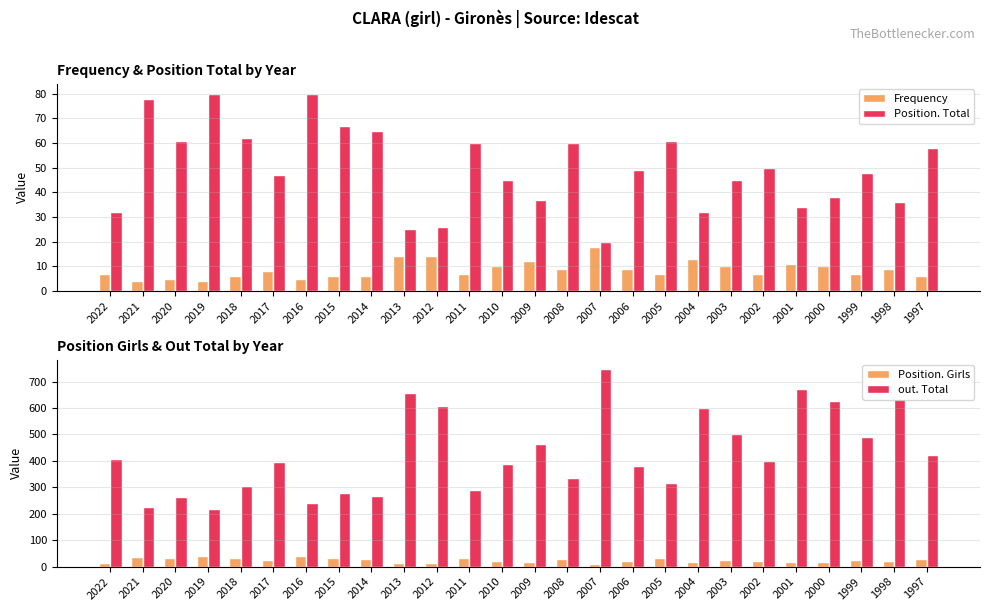

Rank the categories by Frequency value from highest to lowest.

2007, 2013, 2012, 2004, 2009, 2001, 2010, 2003, 2000, 2008, 2006, 1998, 2017, 2022, 2011, 2005, 2002, 1999, 2018, 2015, 2014, 1997, 2020, 2016, 2021, 2019